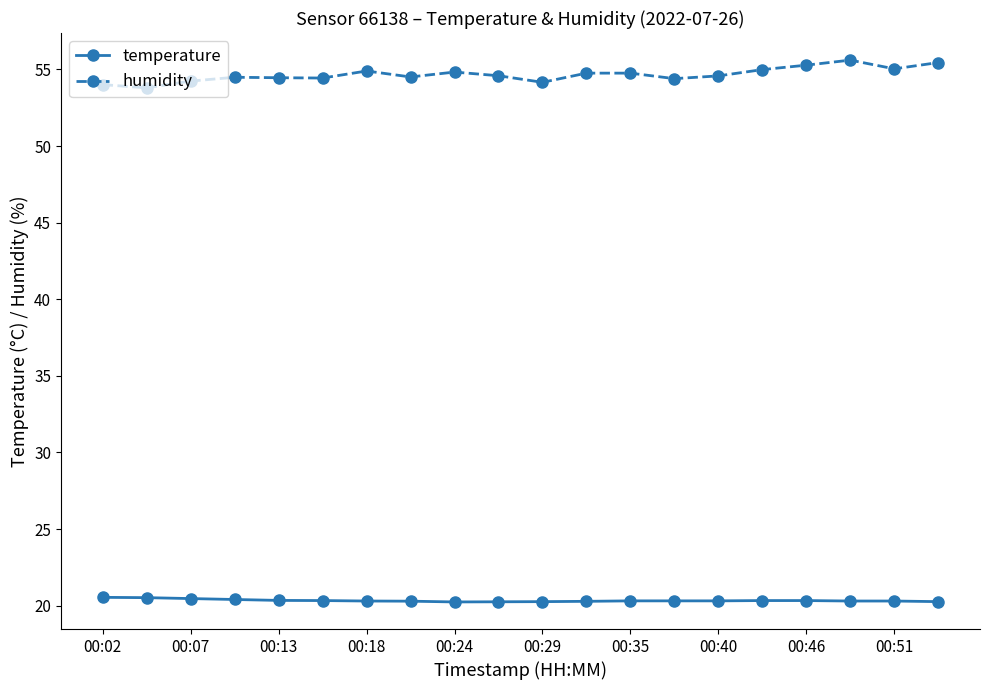

What is the maximum value shown in the chart?

55.6